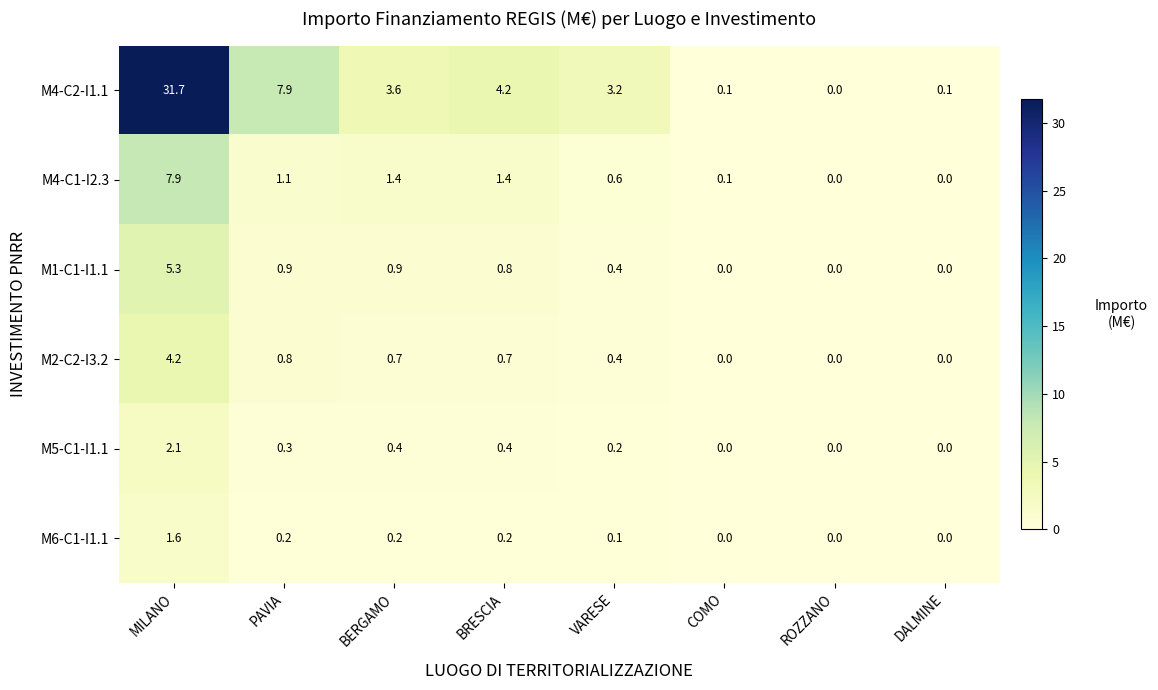

List the series in order of their peak value, highest first.

M4-C2-I1.1, M4-C1-I2.3, M1-C1-I1.1, M2-C2-I3.2, M5-C1-I1.1, M6-C1-I1.1